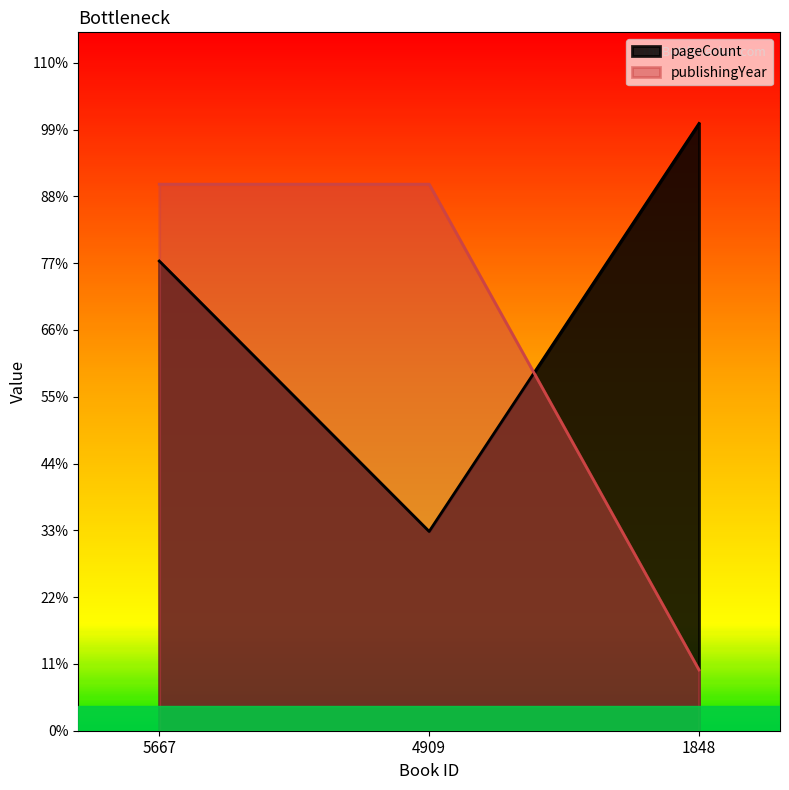

Count the pageCount values in the range 168 to 512.

3